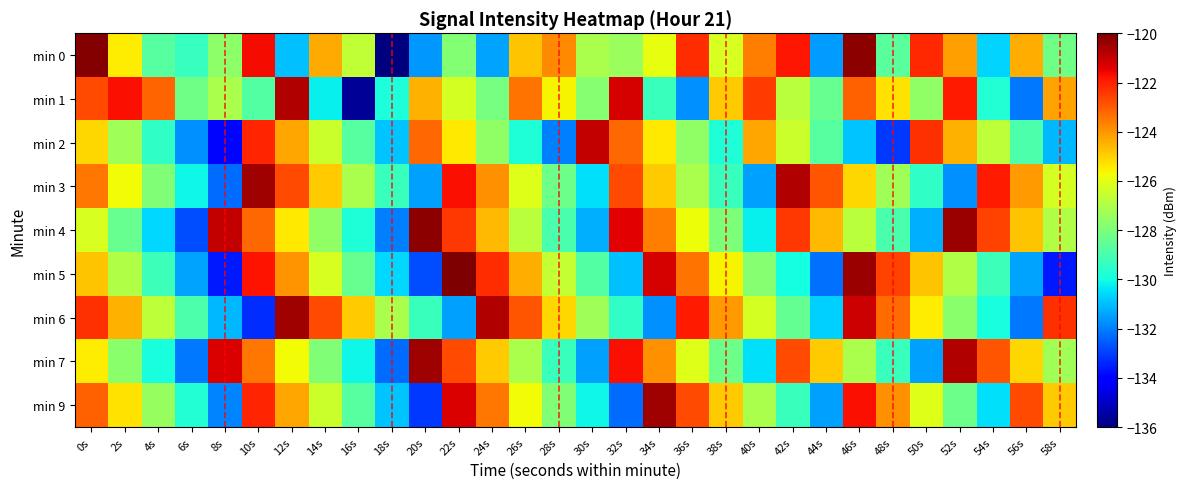

Reading right to left, what are all the values shown in this chart?

min 0: 58s=-128.2	56s=-124.4	54s=-130.7	52s=-124.2	50s=-122.2	48s=-128.7	46s=-120.2	44s=-131.5	42s=-121.8	40s=-123.6	38s=-126.2	36s=-122.2	34s=-125.9	32s=-127.4	30s=-127.1	28s=-123.8	26s=-124.8	24s=-131.4	22s=-127.8	20s=-131.6	18s=-136.1	16s=-126.6	14s=-124.3	12s=-131.0	10s=-121.7	8s=-127.7	6s=-129.3	4s=-128.7	2s=-125.5	0s=-120.1
min 1: 58s=-124.2	56s=-132.1	54s=-129.7	52s=-121.9	50s=-127.6	48s=-125.3	46s=-123.1	44s=-128.4	42s=-126.8	40s=-122.5	38s=-124.9	36s=-131.7	34s=-129.3	32s=-121.2	30s=-127.8	28s=-125.6	26s=-123.4	24s=-128.1	22s=-126.3	20s=-124.5	18s=-129.8	16s=-135.7	14s=-130.2	12s=-120.7	10s=-128.8	8s=-127.1	6s=-128.2	4s=-123.2	2s=-121.7	0s=-122.7
min 2: 58s=-131.1	56s=-128.9	54s=-126.7	52s=-124.5	50s=-122.3	48s=-133.1	46s=-130.9	44s=-128.7	42s=-126.5	40s=-124.3	38s=-129.8	36s=-127.6	34s=-125.4	32s=-123.2	30s=-121.0	28s=-132.0	26s=-129.8	24s=-127.6	22s=-125.4	20s=-123.2	18s=-130.9	16s=-128.7	14s=-126.5	12s=-124.3	10s=-122.1	8s=-133.9	6s=-131.7	4s=-129.5	2s=-127.3	0s=-125.1
min 3: 58s=-126.3	56s=-124.1	54s=-121.9	52s=-131.7	50s=-129.5	48s=-127.3	46s=-125.1	44s=-122.9	42s=-120.7	40s=-131.5	38s=-129.3	36s=-127.1	34s=-124.9	32s=-122.7	30s=-130.5	28s=-128.3	26s=-126.1	24s=-123.9	22s=-121.7	20s=-131.5	18s=-129.3	16s=-127.1	14s=-124.9	12s=-122.7	10s=-120.5	8s=-132.3	6s=-130.1	4s=-127.9	2s=-125.7	0s=-123.5
min 4: 58s=-127.0	56s=-124.8	54s=-122.6	52s=-120.4	50s=-131.2	48s=-129.0	46s=-126.8	44s=-124.6	42s=-122.4	40s=-130.2	38s=-128.0	36s=-125.8	34s=-123.6	32s=-121.4	30s=-131.2	28s=-129.0	26s=-126.8	24s=-124.6	22s=-122.4	20s=-120.2	18s=-132.0	16s=-129.8	14s=-127.6	12s=-125.4	10s=-123.2	8s=-121.0	6s=-132.8	4s=-130.6	2s=-128.4	0s=-126.2
min 5: 58s=-133.6	56s=-131.4	54s=-129.2	52s=-127.0	50s=-124.8	48s=-122.6	46s=-120.4	44s=-132.2	42s=-130.0	40s=-127.8	38s=-125.6	36s=-123.4	34s=-121.2	32s=-131.0	30s=-128.8	28s=-126.6	26s=-124.4	24s=-122.2	22s=-120.0	20s=-132.8	18s=-130.6	16s=-128.4	14s=-126.2	12s=-124.0	10s=-121.8	8s=-133.6	6s=-131.4	4s=-129.2	2s=-127.0	0s=-124.8
min 6: 58s=-122.3	56s=-132.1	54s=-129.9	52s=-127.7	50s=-125.5	48s=-123.3	46s=-121.1	44s=-130.7	42s=-128.5	40s=-126.3	38s=-124.1	36s=-121.9	34s=-131.7	32s=-129.5	30s=-127.3	28s=-125.1	26s=-122.9	24s=-120.7	22s=-131.5	20s=-129.3	18s=-127.1	16s=-124.9	14s=-122.7	12s=-120.5	10s=-133.3	8s=-131.1	6s=-128.9	4s=-126.7	2s=-124.5	0s=-122.3
min 7: 58s=-127.3	56s=-125.1	54s=-122.9	52s=-120.7	50s=-131.5	48s=-129.3	46s=-127.1	44s=-124.9	42s=-122.7	40s=-130.5	38s=-128.3	36s=-126.1	34s=-123.9	32s=-121.7	30s=-131.5	28s=-129.3	26s=-127.1	24s=-124.9	22s=-122.7	20s=-120.5	18s=-132.3	16s=-130.1	14s=-127.9	12s=-125.7	10s=-123.5	8s=-121.3	6s=-132.1	4s=-129.9	2s=-127.7	0s=-125.5
min 9: 58s=-124.9	56s=-122.7	54s=-130.5	52s=-128.3	50s=-126.1	48s=-123.9	46s=-121.7	44s=-131.5	42s=-129.3	40s=-127.1	38s=-124.9	36s=-122.7	34s=-120.5	32s=-132.3	30s=-130.1	28s=-127.9	26s=-125.7	24s=-123.5	22s=-121.3	20s=-133.1	18s=-130.9	16s=-128.7	14s=-126.5	12s=-124.3	10s=-122.1	8s=-131.9	6s=-129.7	4s=-127.5	2s=-125.3	0s=-123.1